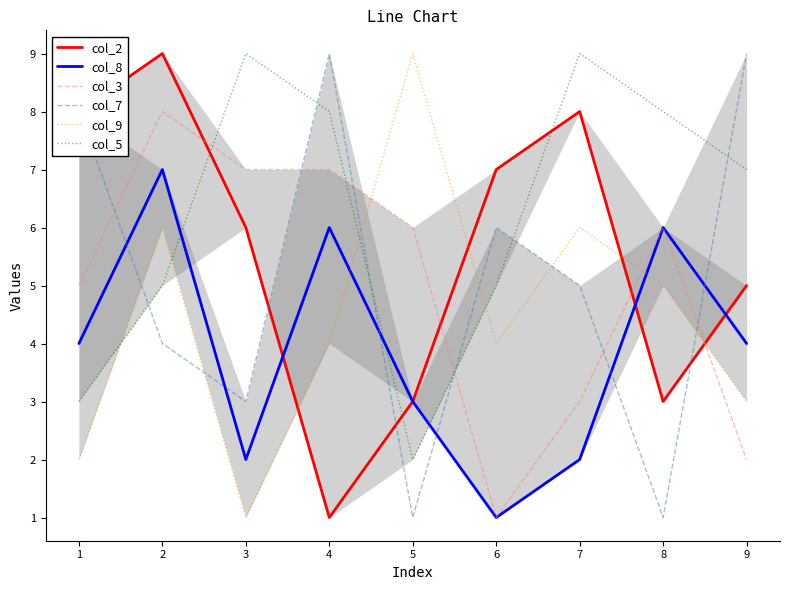

What is the difference between the highest and lowest values at 2?

5